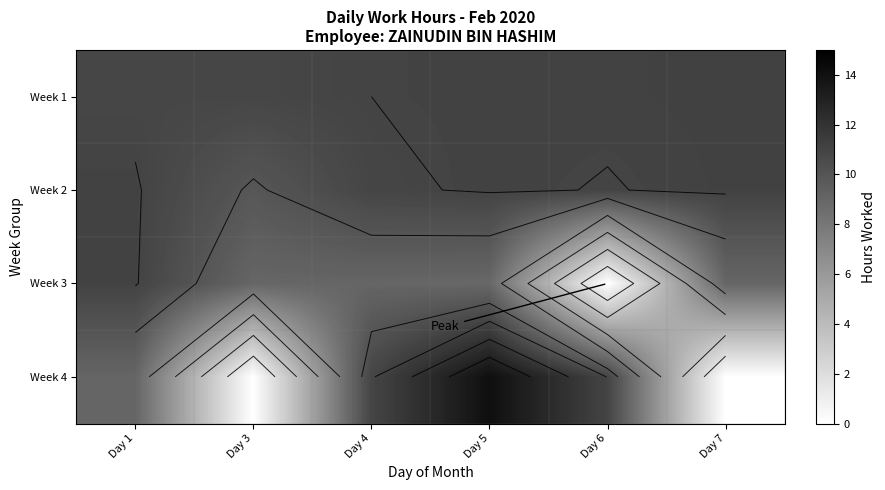

Which label corresponds to the smallest value in the chart?

Day 6